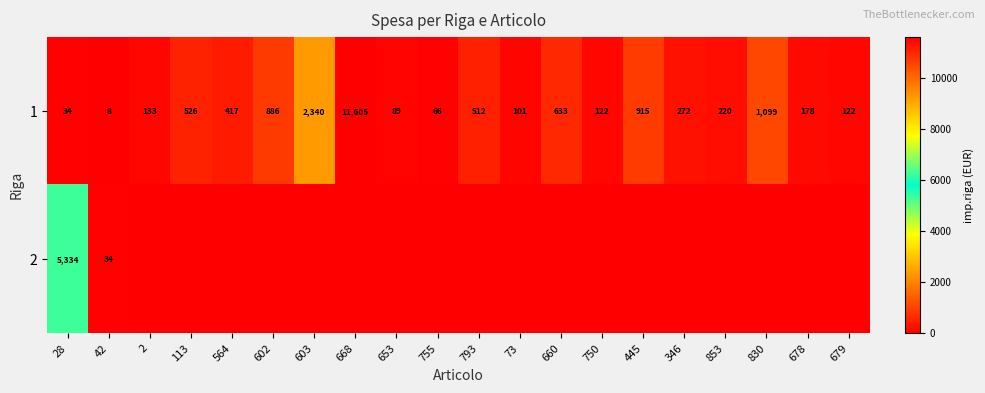

Is it true that 1 equals 328 at 853?

False